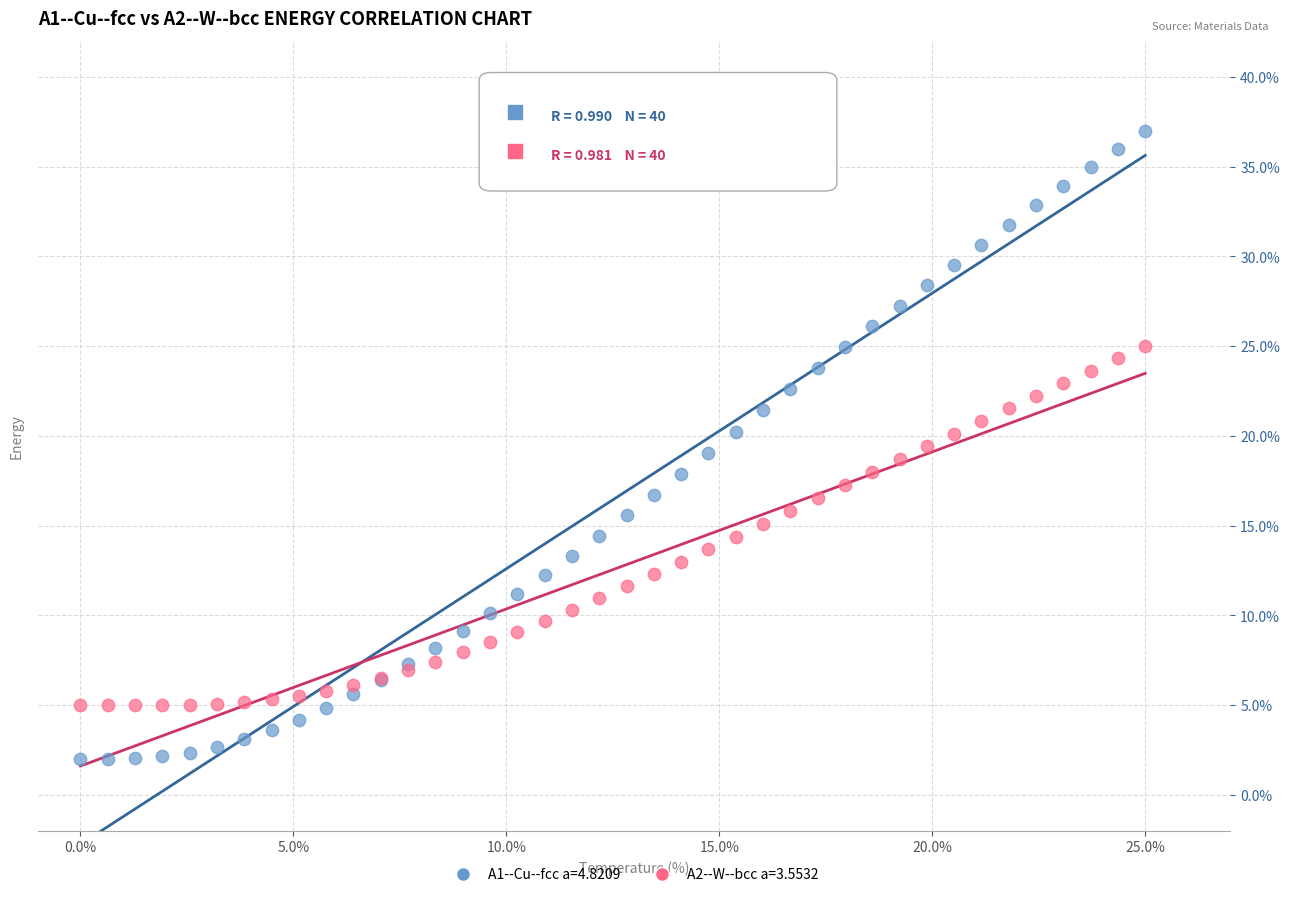

What are all the series names shown in the legend?

A1--Cu--fcc a=4.8209, A2--W--bcc a=3.5532